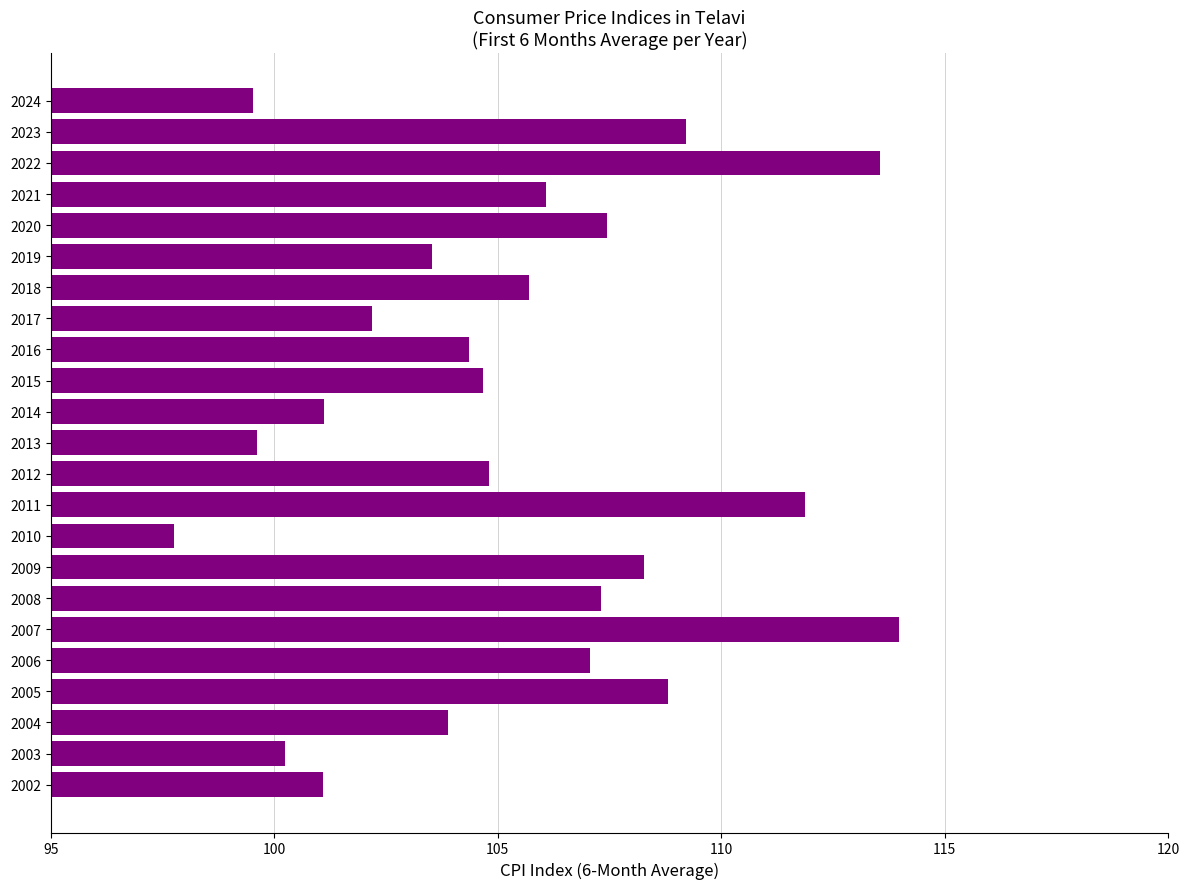

What is the average value?

105.3